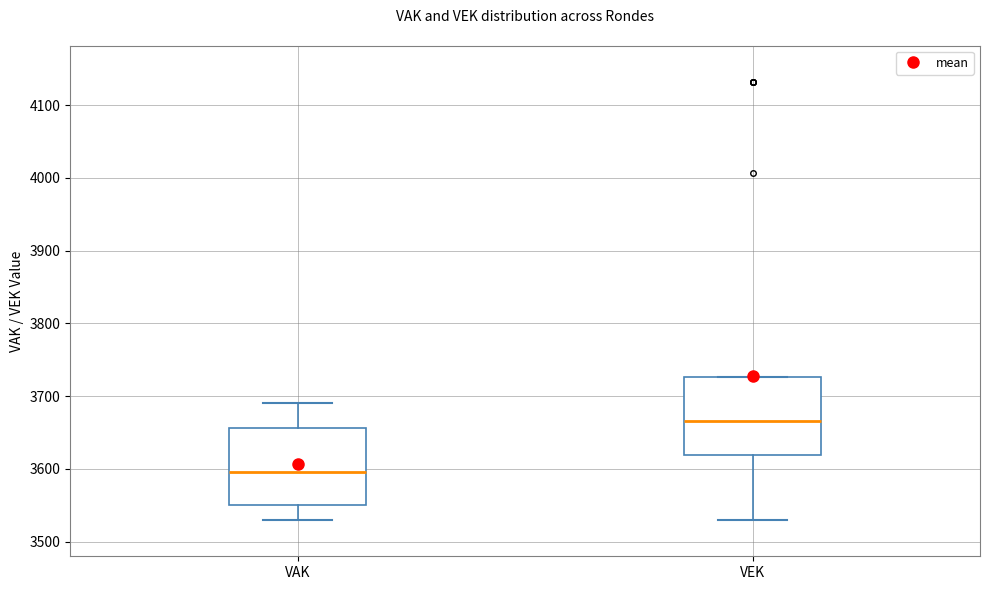

Which box has the highest median line?

VEK